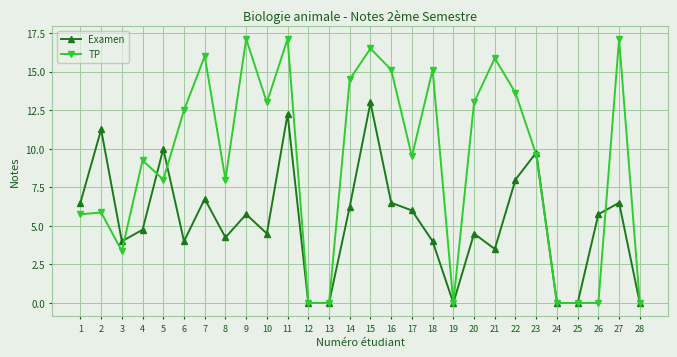

What is the maximum value for Examen?

13.0